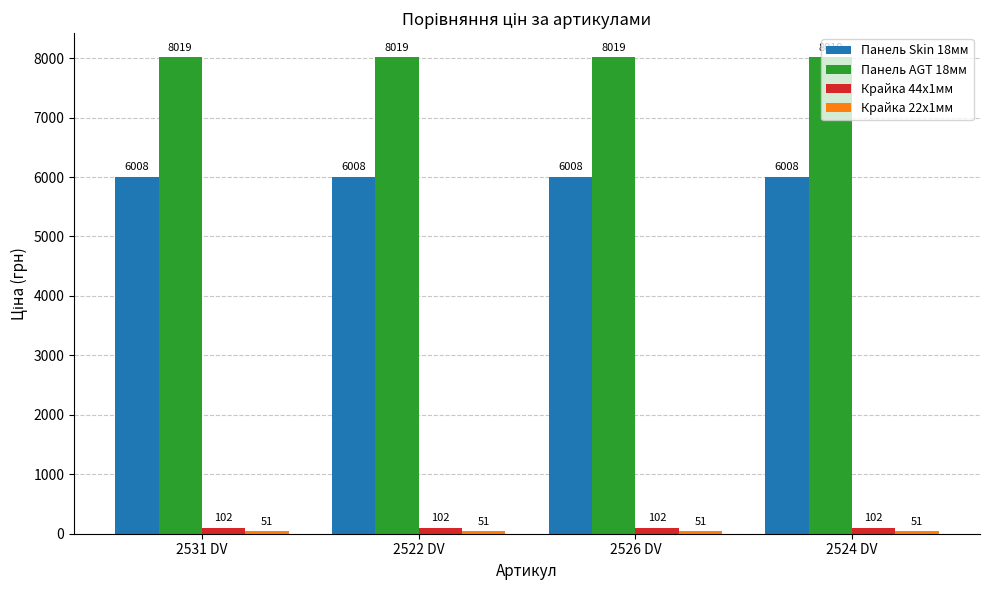

What is the label of the 2nd bar from the right?

2526 DV